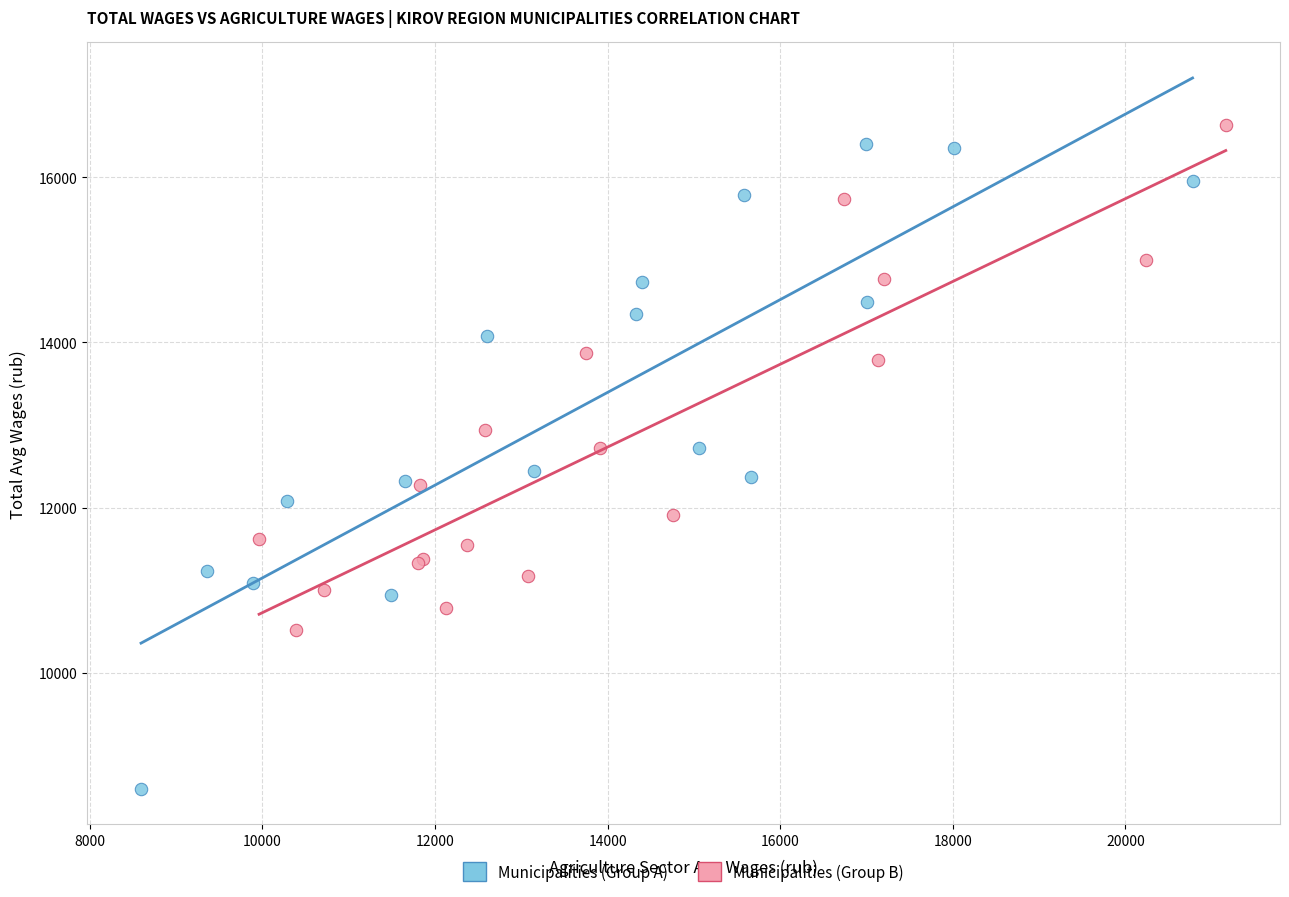

Which series contains the lowest Y value?

Municipalities (Group A)